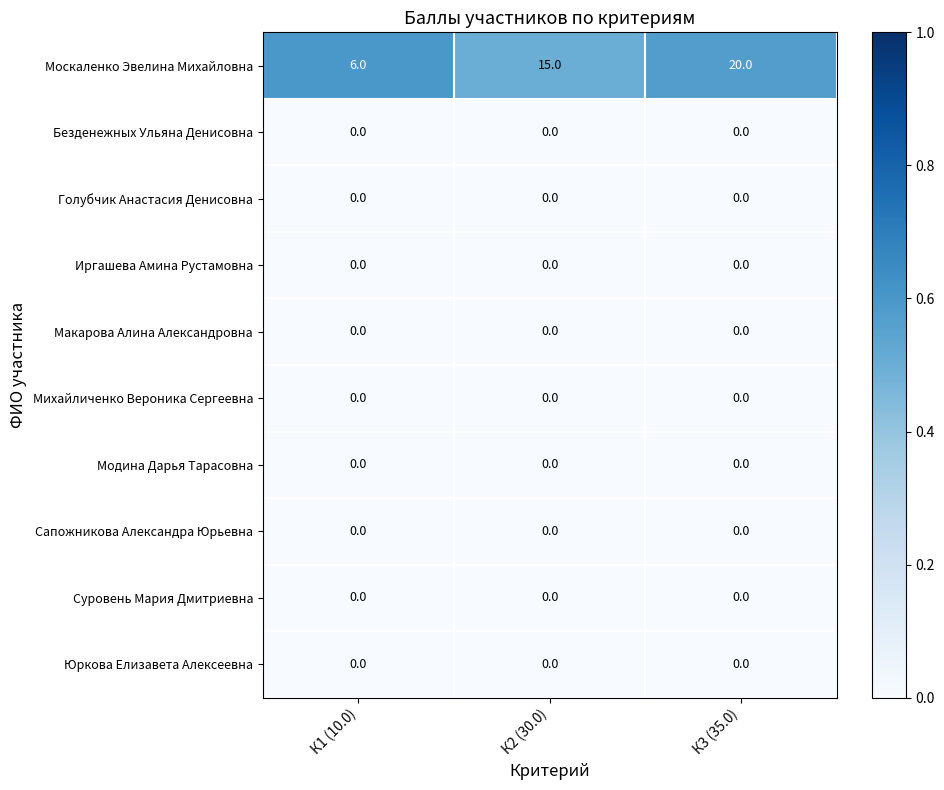

What is the spread (max minus min) of values at К1 (10.0)?

6